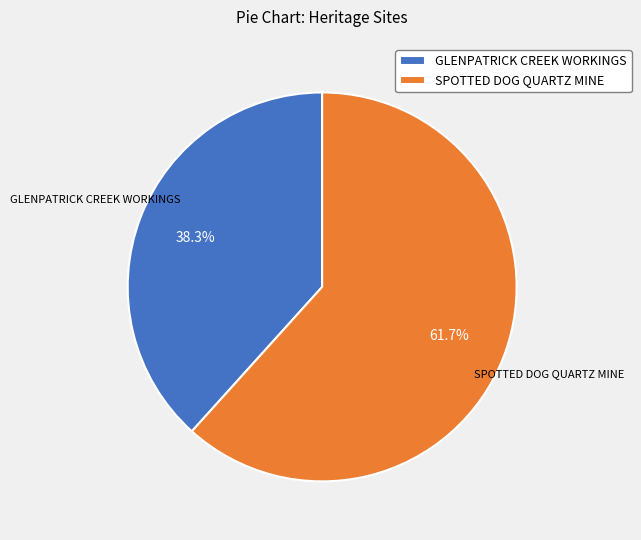

Approximately how many times larger is the value at SPOTTED DOG QUARTZ MINE compared to GLENPATRICK CREEK WORKINGS?

1.6